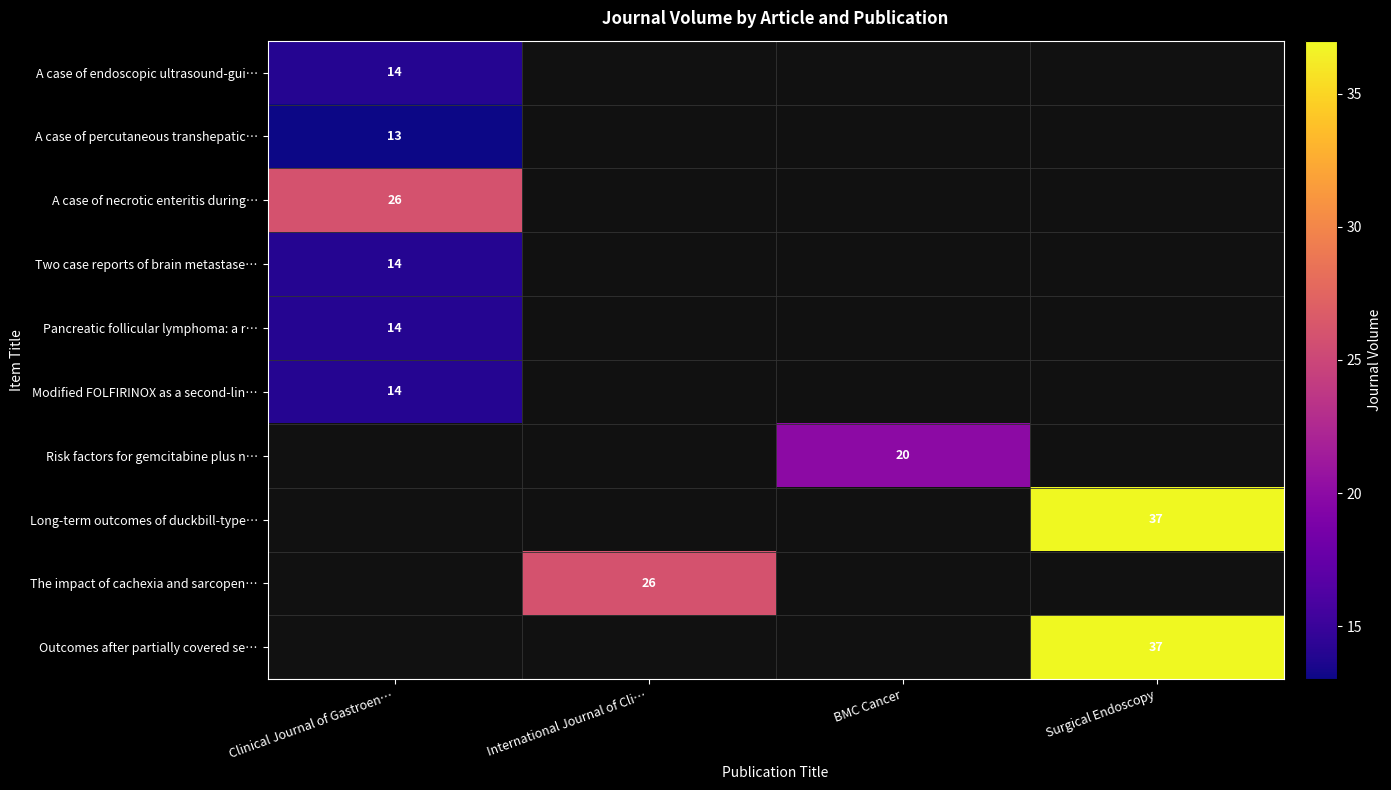

Is it true that Modified FOLFIRINOX as a second-lin… equals 14 at Clinical Journal of Gastroen…?

True